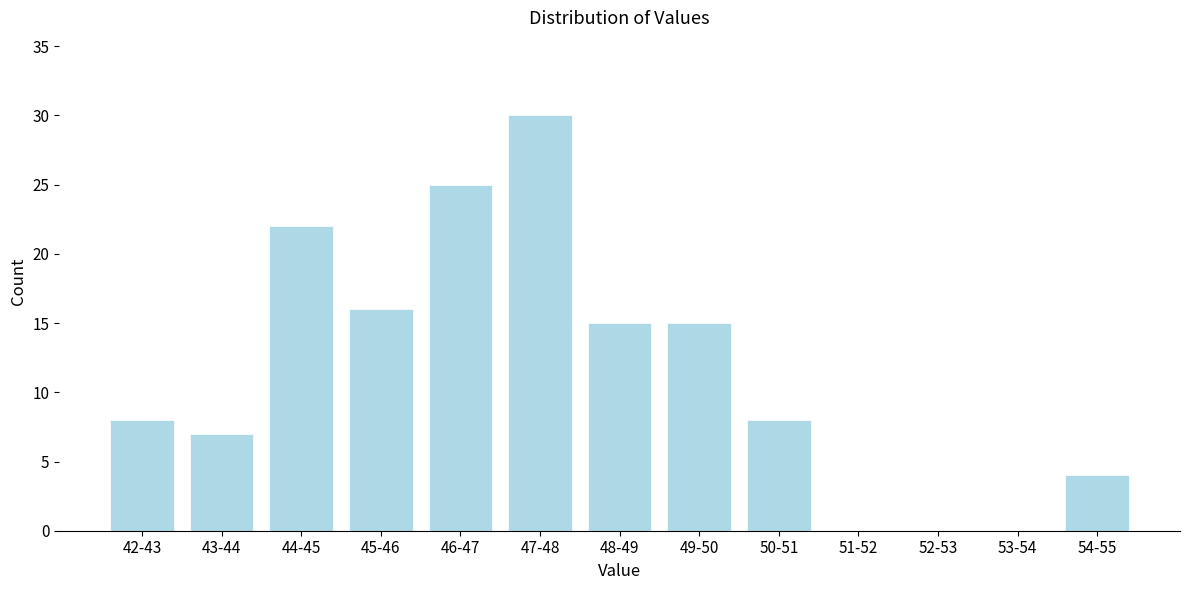

Reading left to right, what are all the values shown in this chart?

42-43=8	43-44=7	44-45=22	45-46=16	46-47=25	47-48=30	48-49=15	49-50=15	50-51=8	51-52=0	52-53=0	53-54=0	54-55=4